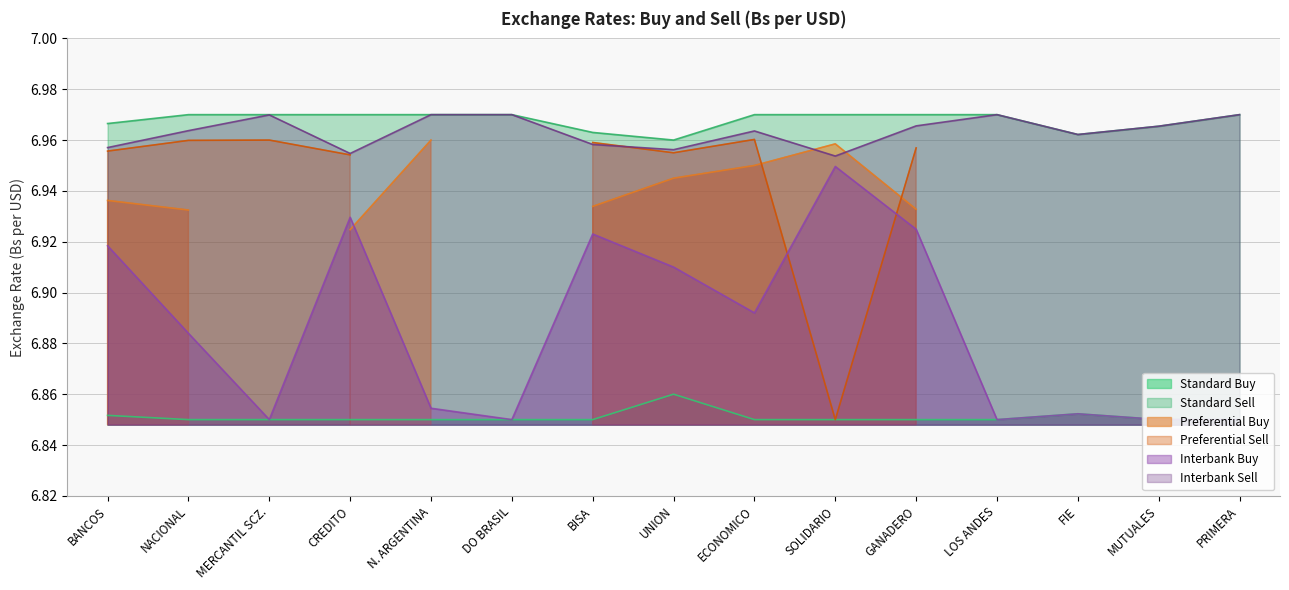

How many interior local valleys does the Standard Sell series have?

2